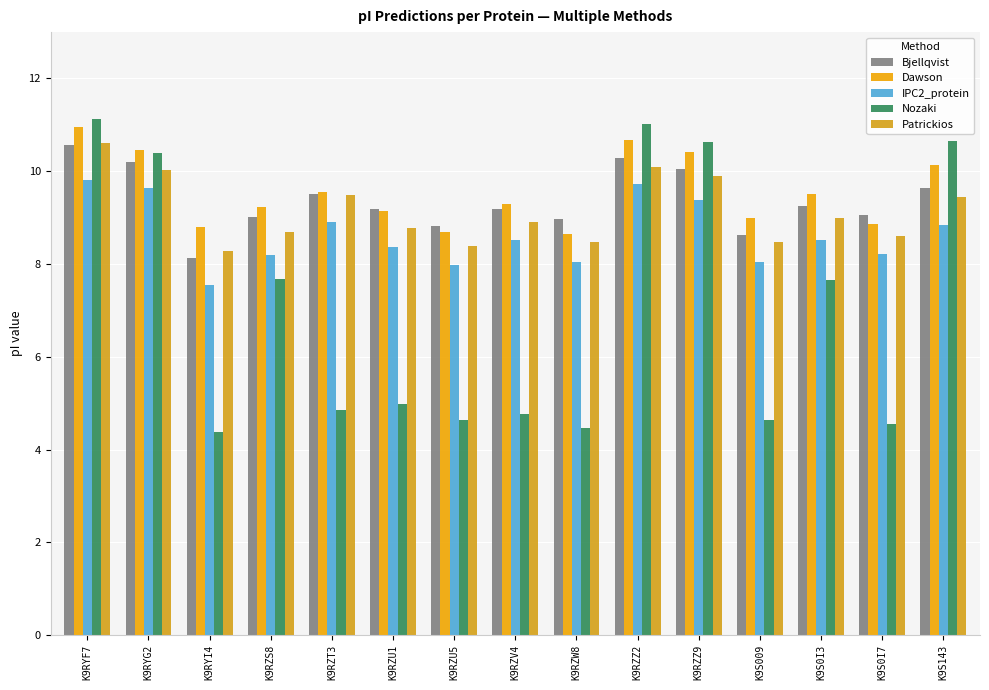

Reading left to right, list all the values displayed in this chart.

Bjellqvist: 10.6	10.2	8.1	9.0	9.5	9.2	8.8	9.2	9.0	10.3	10.1	8.6	9.3	9.1	9.6
Dawson: 10.9	10.5	8.8	9.2	9.6	9.1	8.7	9.3	8.7	10.7	10.4	9.0	9.5	8.9	10.1
IPC2_protein: 9.8	9.6	7.5	8.2	8.9	8.4	8.0	8.5	8.1	9.7	9.4	8.0	8.5	8.2	8.8
Nozaki: 11.1	10.4	4.4	7.7	4.9	5.0	4.6	4.8	4.5	11.0	10.6	4.6	7.7	4.5	10.6
Patrickios: 10.6	10.0	8.3	8.7	9.5	8.8	8.4	8.9	8.5	10.1	9.9	8.5	9.0	8.6	9.4